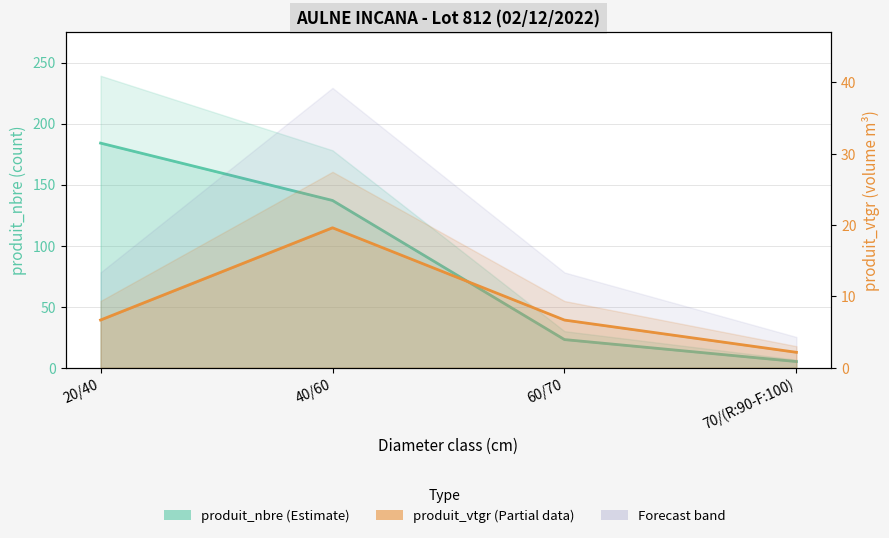

What is the difference between the second highest and minimum values in the produit_nbre series?

132.0